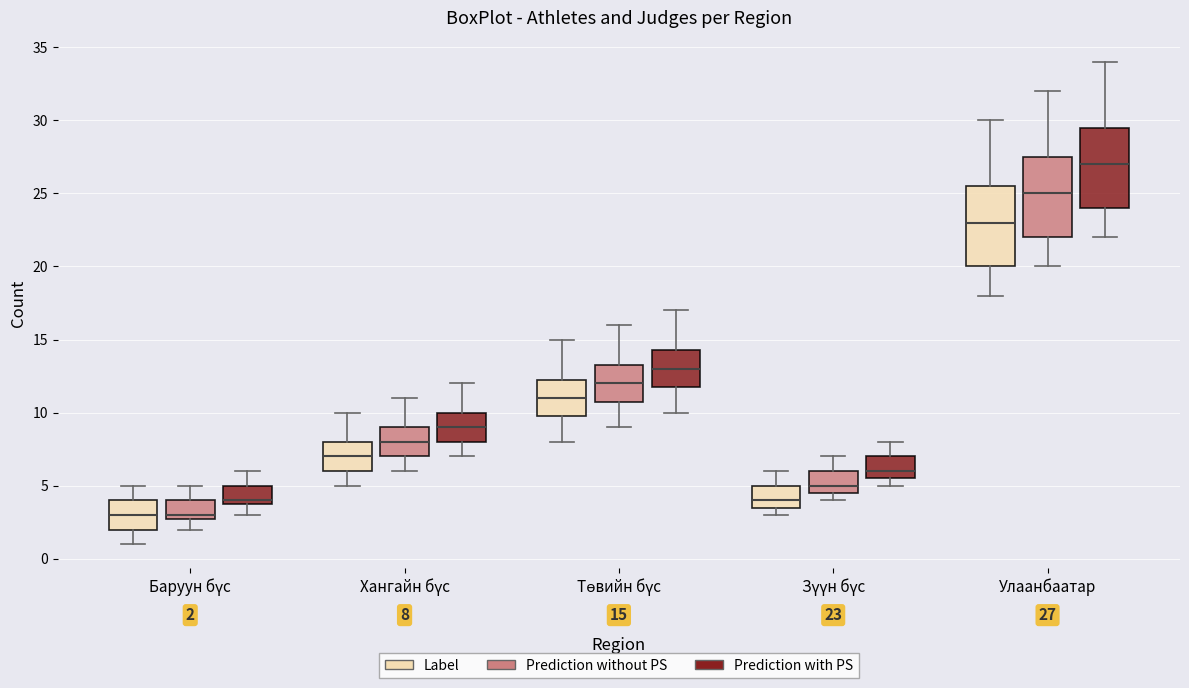

Which box's median line is the highest?

Улаанбаатар (Prediction with PS)